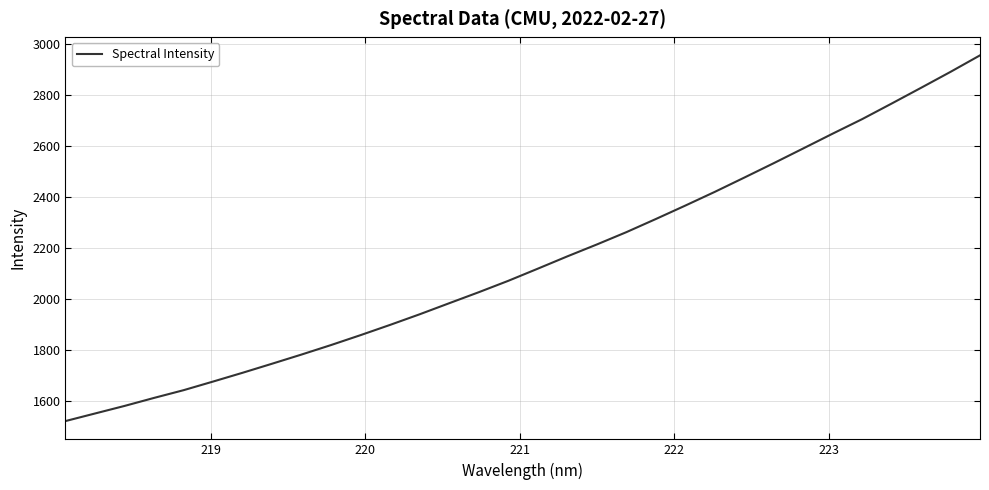

How many lines are shown in the chart?

1